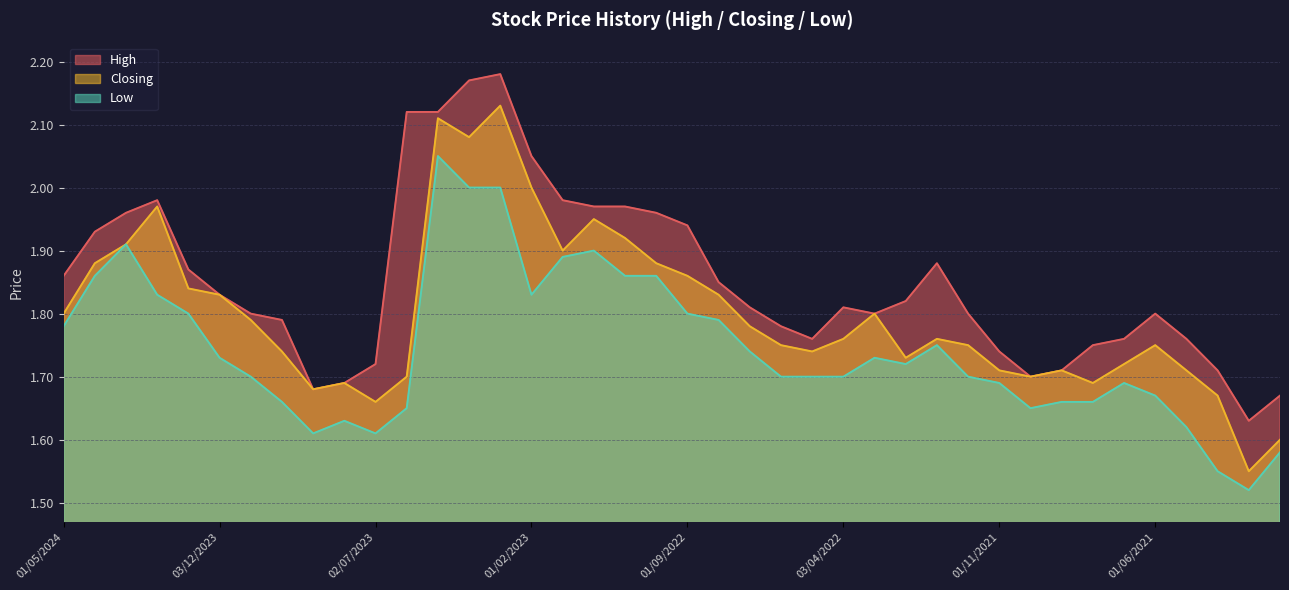

What is the sum of all Low values?

69.8